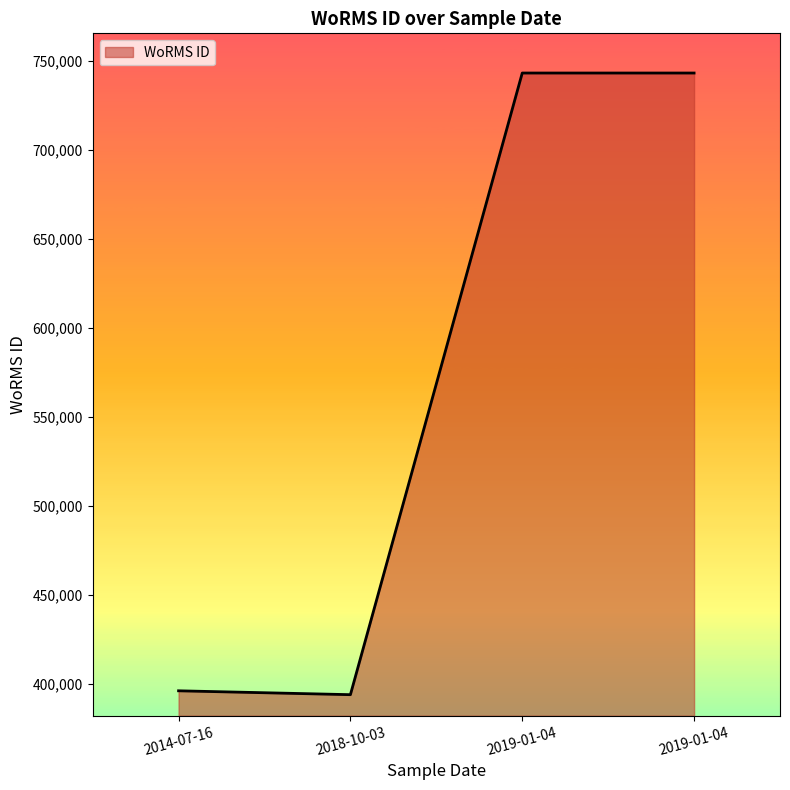

How many lines are shown in the chart?

1